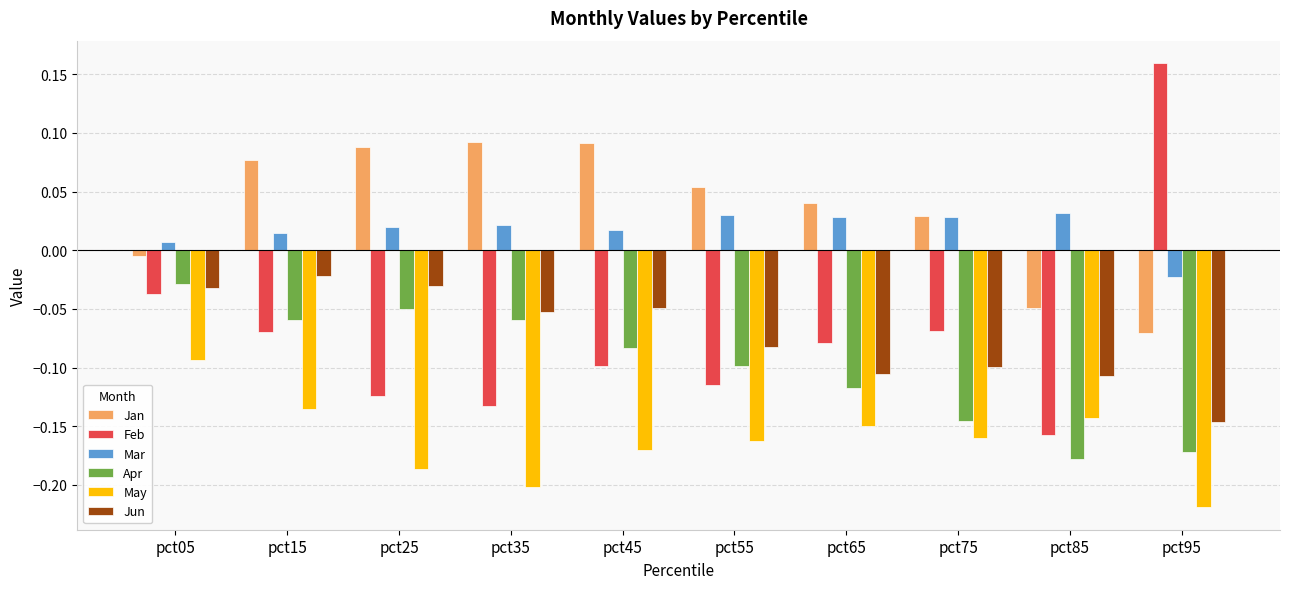

How many Mar values are between 0 and 1?

9